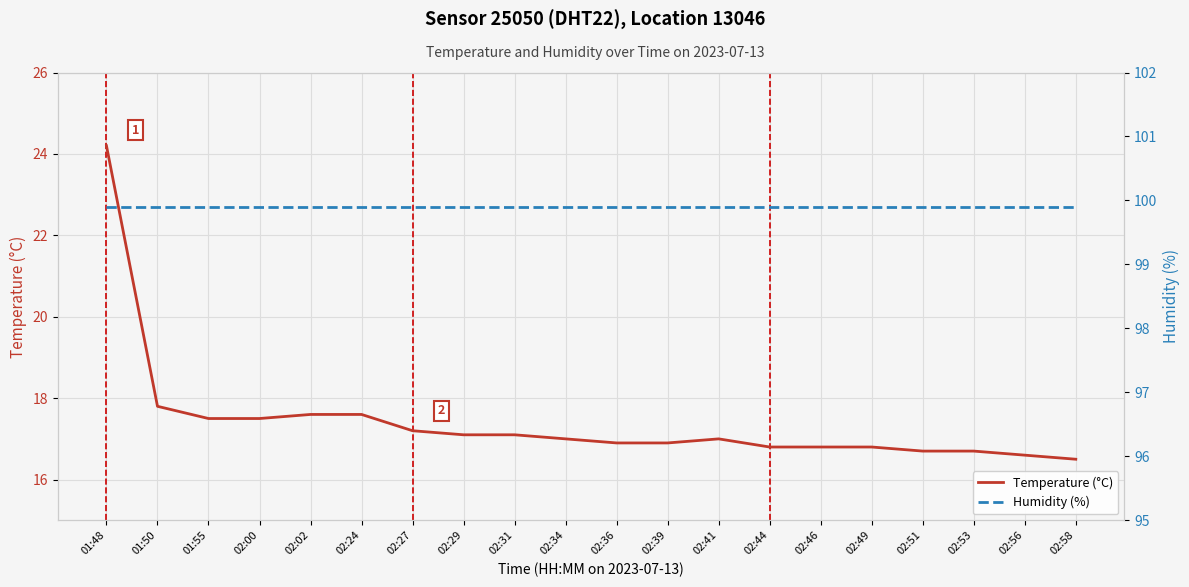

What is the value of the Humidity (%) point at the 9th from the left?

99.9